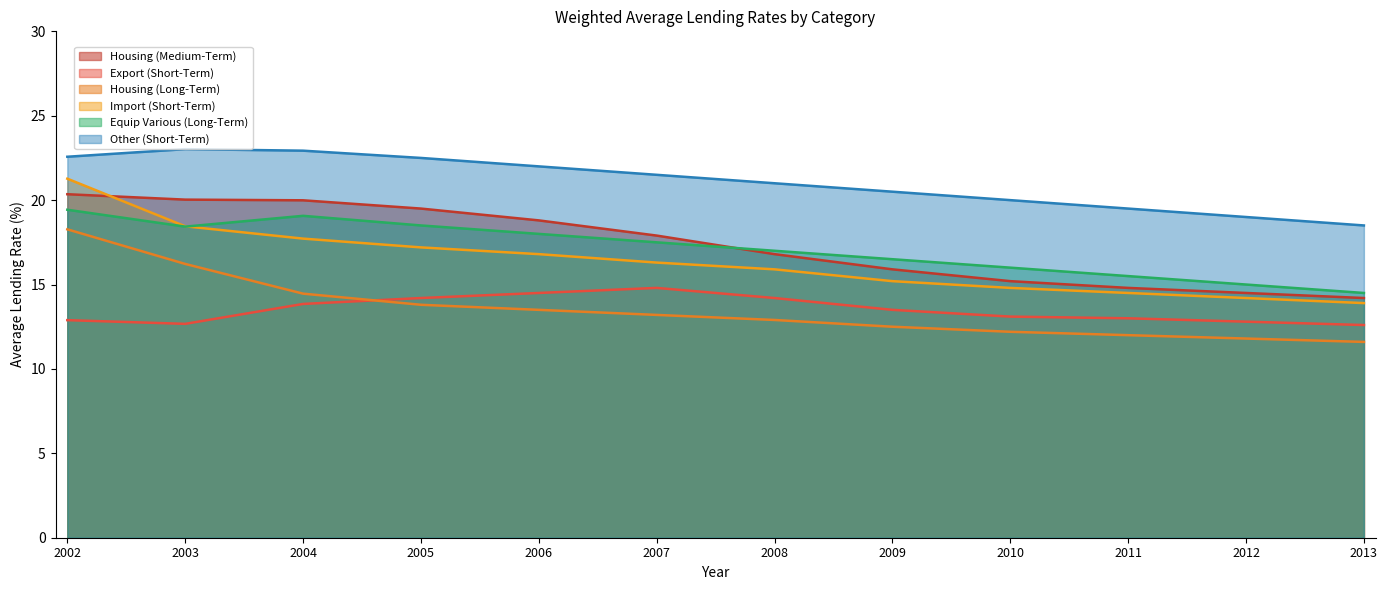

Reading left to right, extract all data points from this chart.

Housing (Medium-Term): 20.4	20.0	20.0	19.5	18.8	17.9	16.8	15.9	15.2	14.8	14.5	14.2
Export (Short-Term): 12.9	12.7	13.8	14.2	14.5	14.8	14.2	13.5	13.1	13.0	12.8	12.6
Housing (Long-Term): 18.3	16.2	14.5	13.8	13.5	13.2	12.9	12.5	12.2	12.0	11.8	11.6
Import (Short-Term): 21.3	18.4	17.7	17.2	16.8	16.3	15.9	15.2	14.8	14.5	14.2	13.9
Equip Various (Long-Term): 19.4	18.4	19.1	18.5	18.0	17.5	17.0	16.5	16.0	15.5	15.0	14.5
Other (Short-Term): 22.6	23.0	22.9	22.5	22.0	21.5	21.0	20.5	20.0	19.5	19.0	18.5